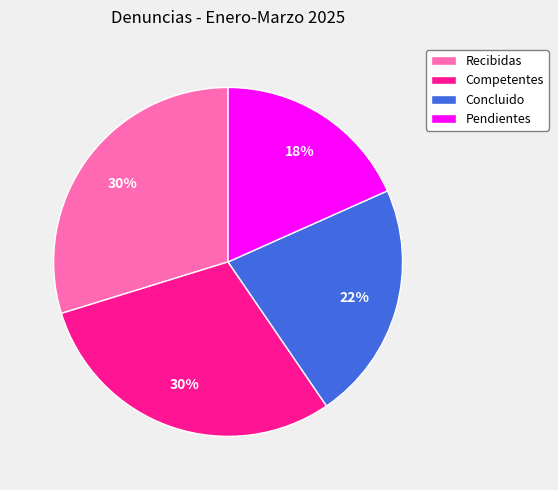

Does Recibidas represent more than half of the total?

No